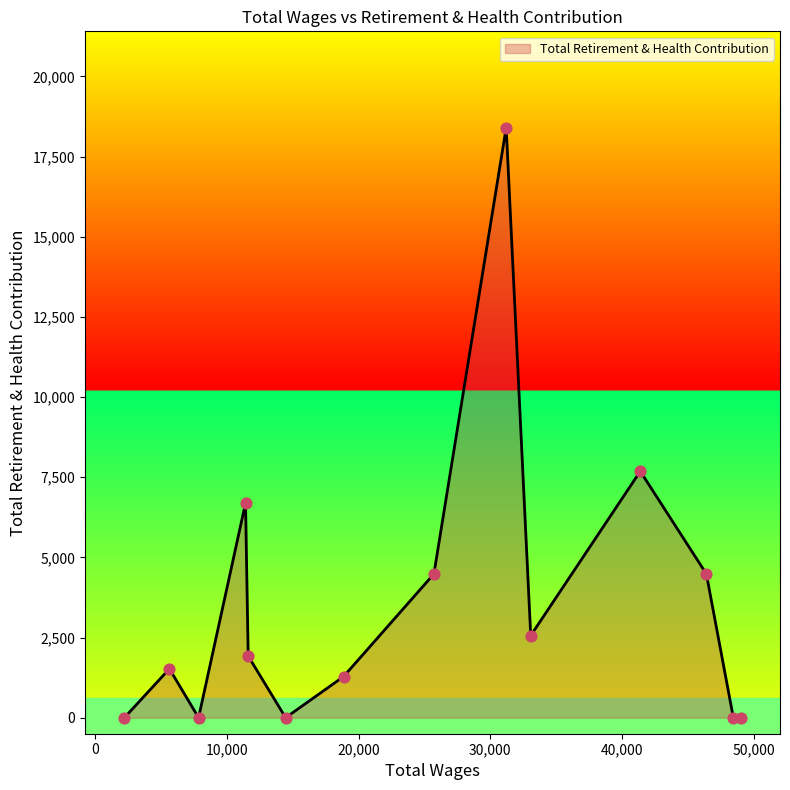

What is the greatest value displayed?

18408